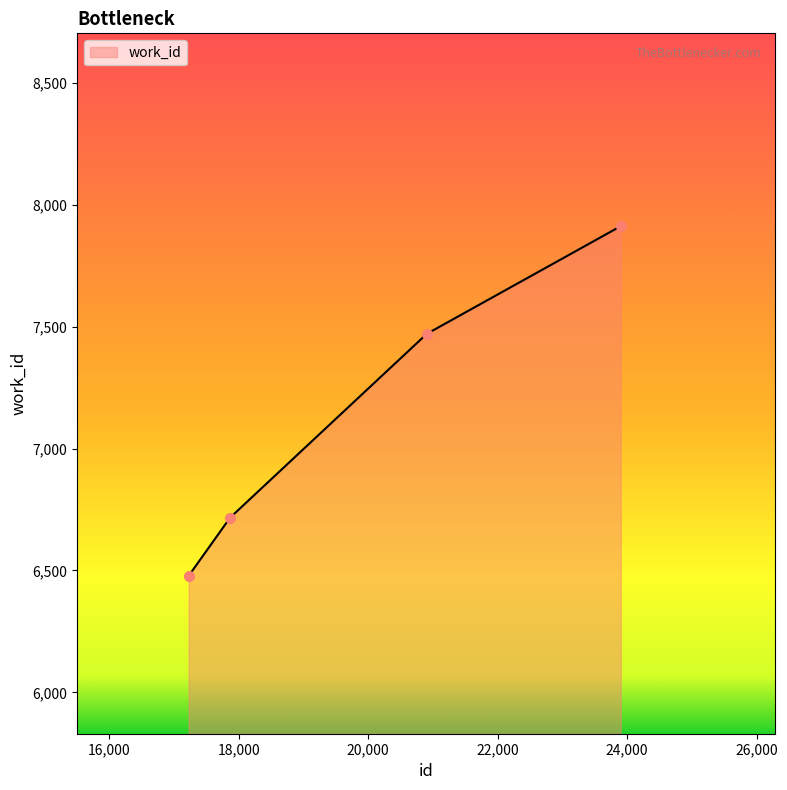

What is the smallest value displayed?

6478